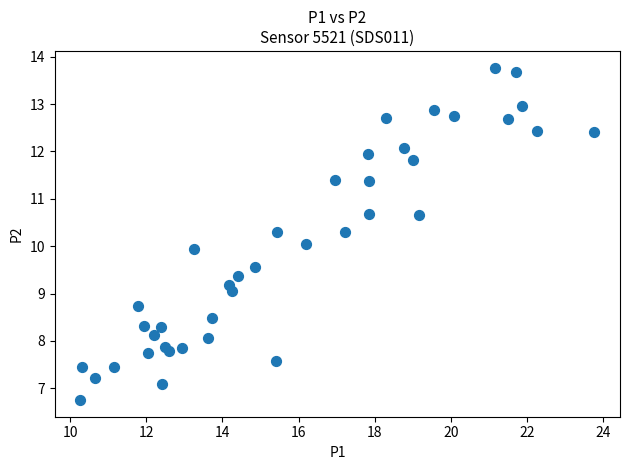

What is the range of Y values (max minus min)?

7.0